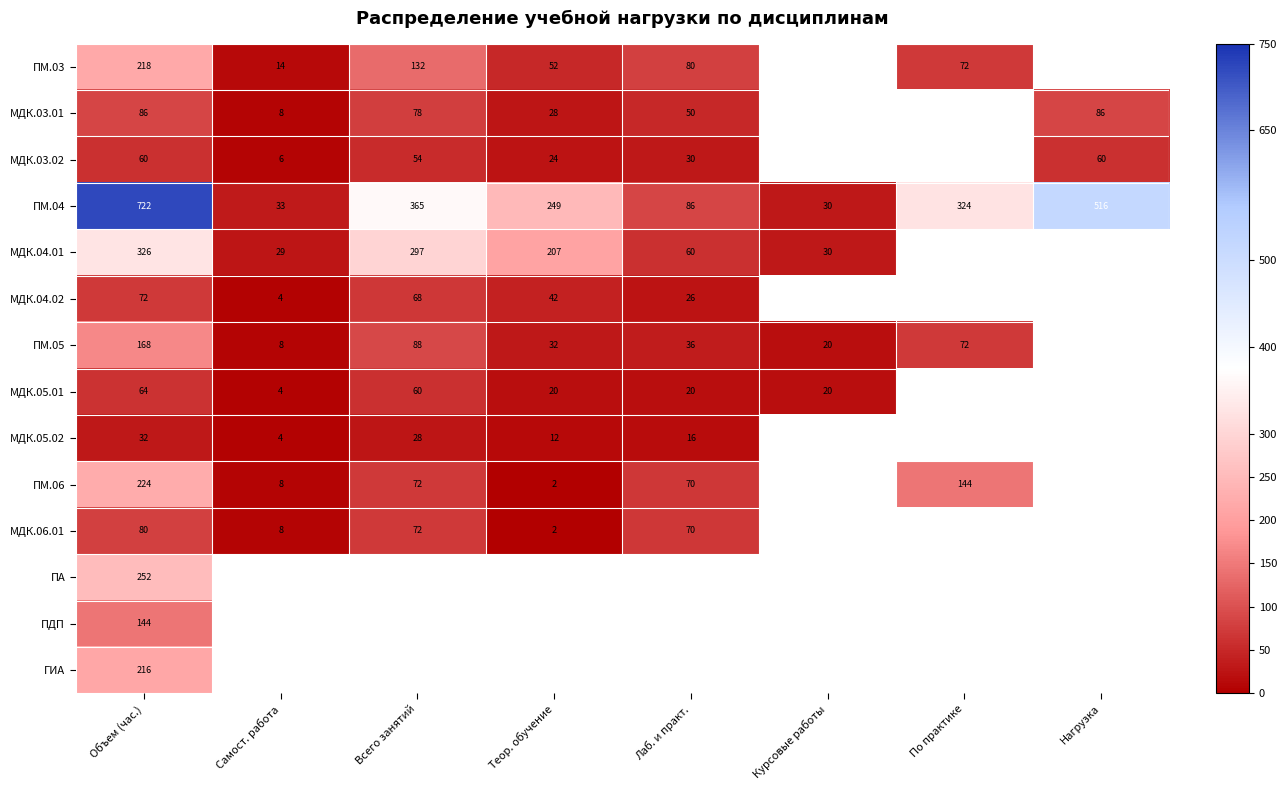

What is the sum of the МДК.06.01 values at Самост. работа and Теор. обучение?

10